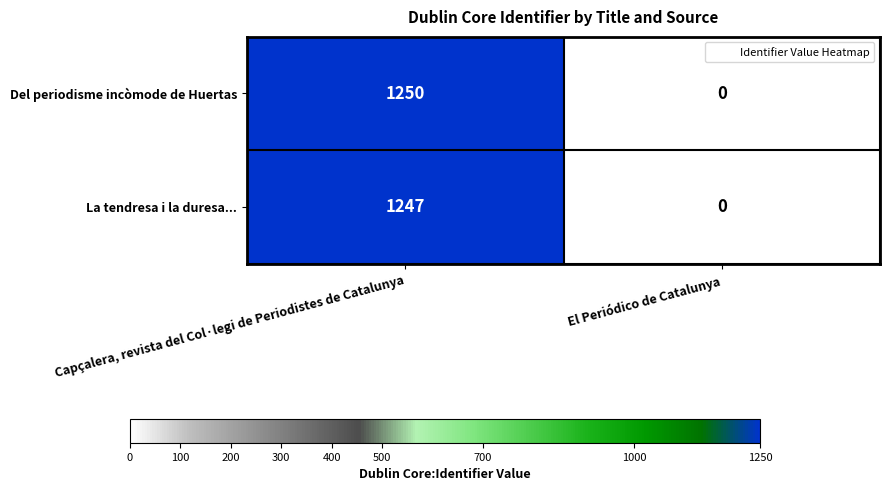

Reading right to left, what are all the values shown in this chart?

Del periodisme incòmode de Huertas: El Periódico de Catalunya=0	Capçalera, revista del Col·legi de Periodistes de Catalunya=1250
La tendresa i la duresa...: El Periódico de Catalunya=0	Capçalera, revista del Col·legi de Periodistes de Catalunya=1247